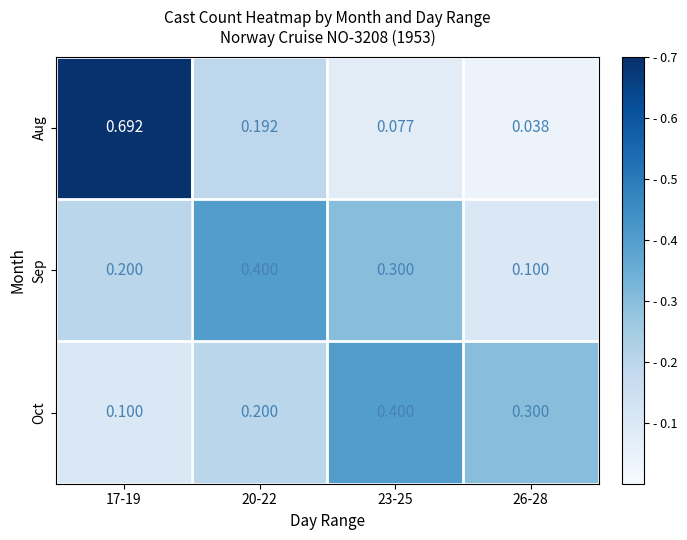

Which series has the widest spread of values?

Aug